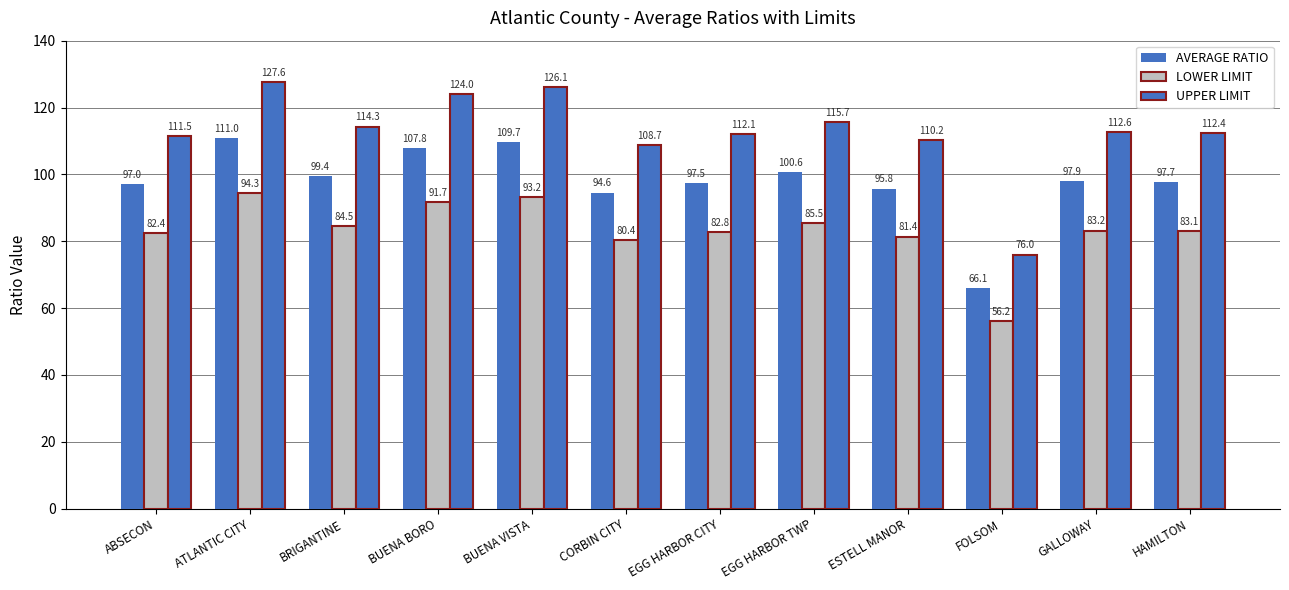

What is the difference between the UPPER LIMIT values at ABSECON and EGG HARBOR TWP?

4.1